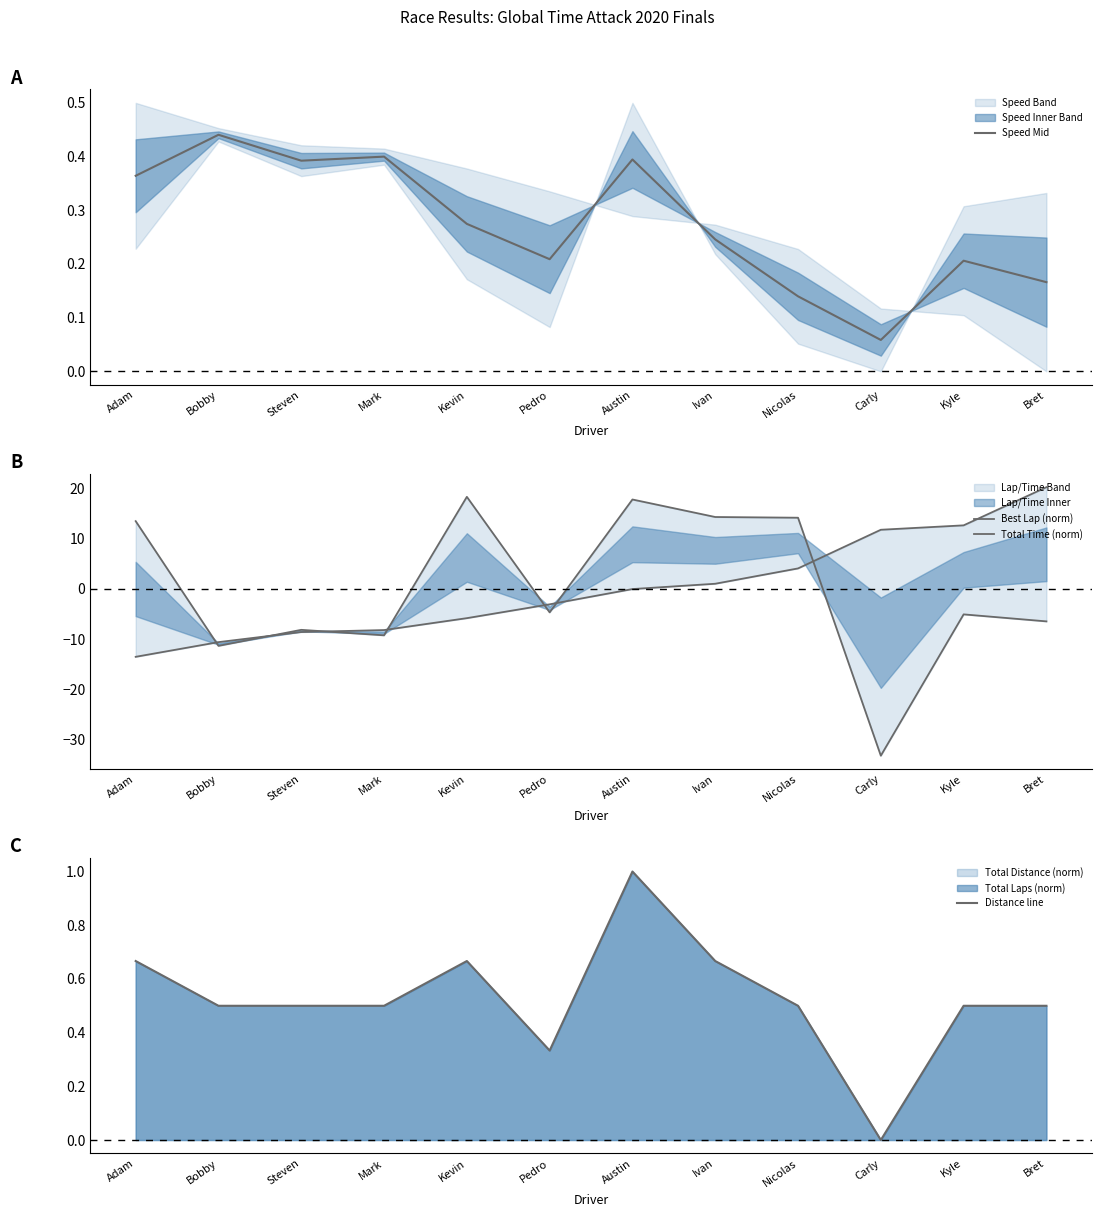

What is the value of the Distance line point at the 9th from the left?

0.5